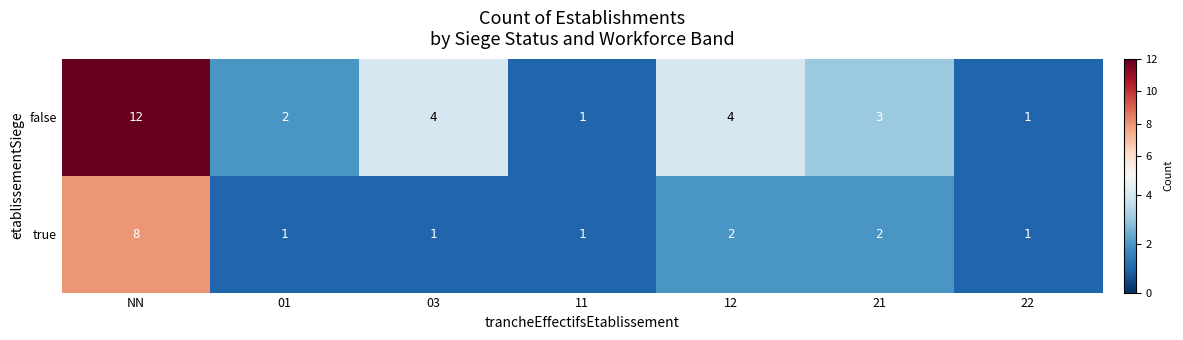

What is the difference between the maximum and minimum values in the true series?

7